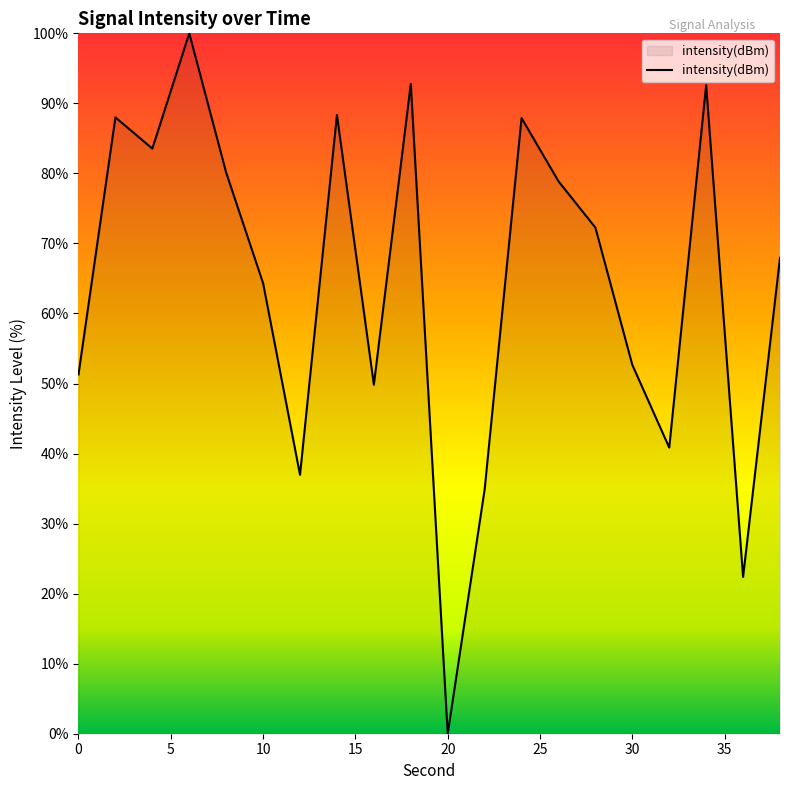

What is the difference between the maximum and minimum values?

100.0